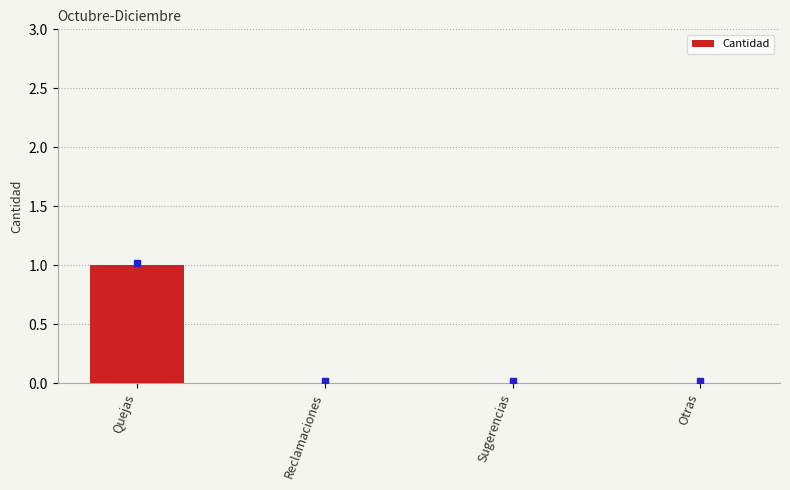

Which label corresponds to the largest value in the chart?

Quejas